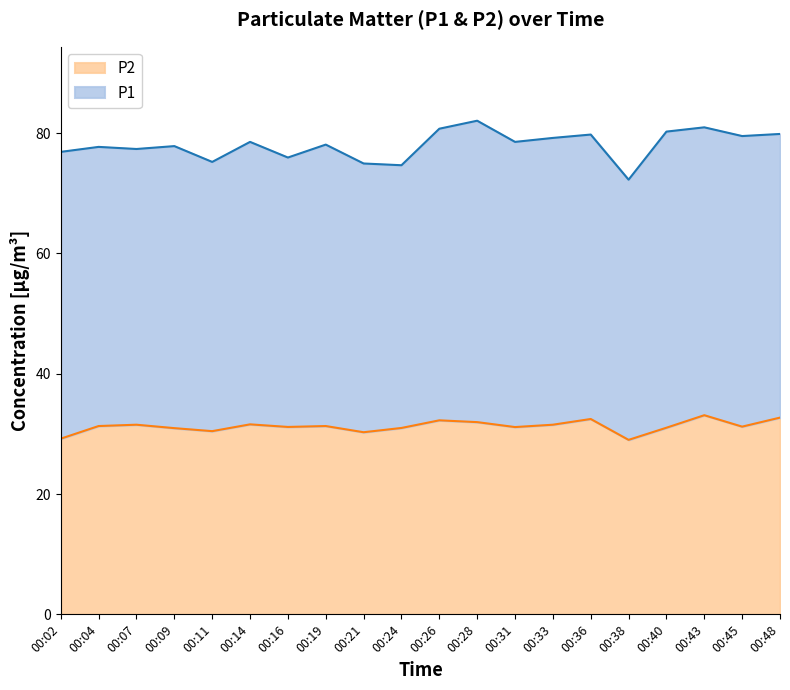

The chart shows a value of 31.3 at 00:19. True or false?

True